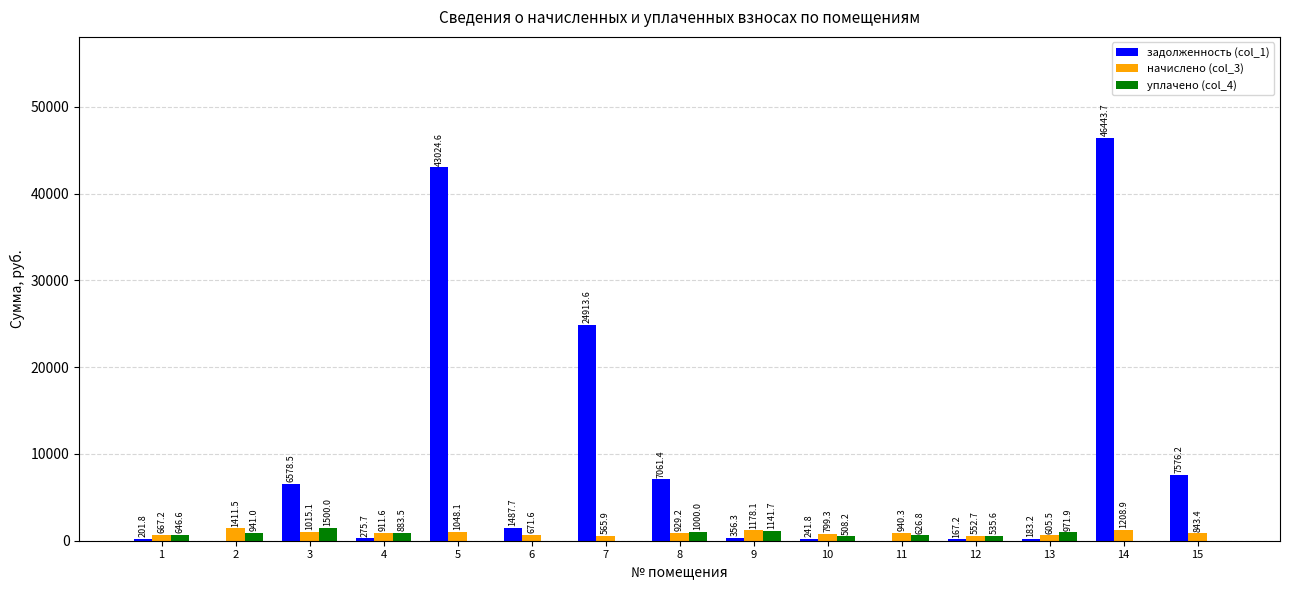

Where does the уплачено (col_4) series first go above 626?

1